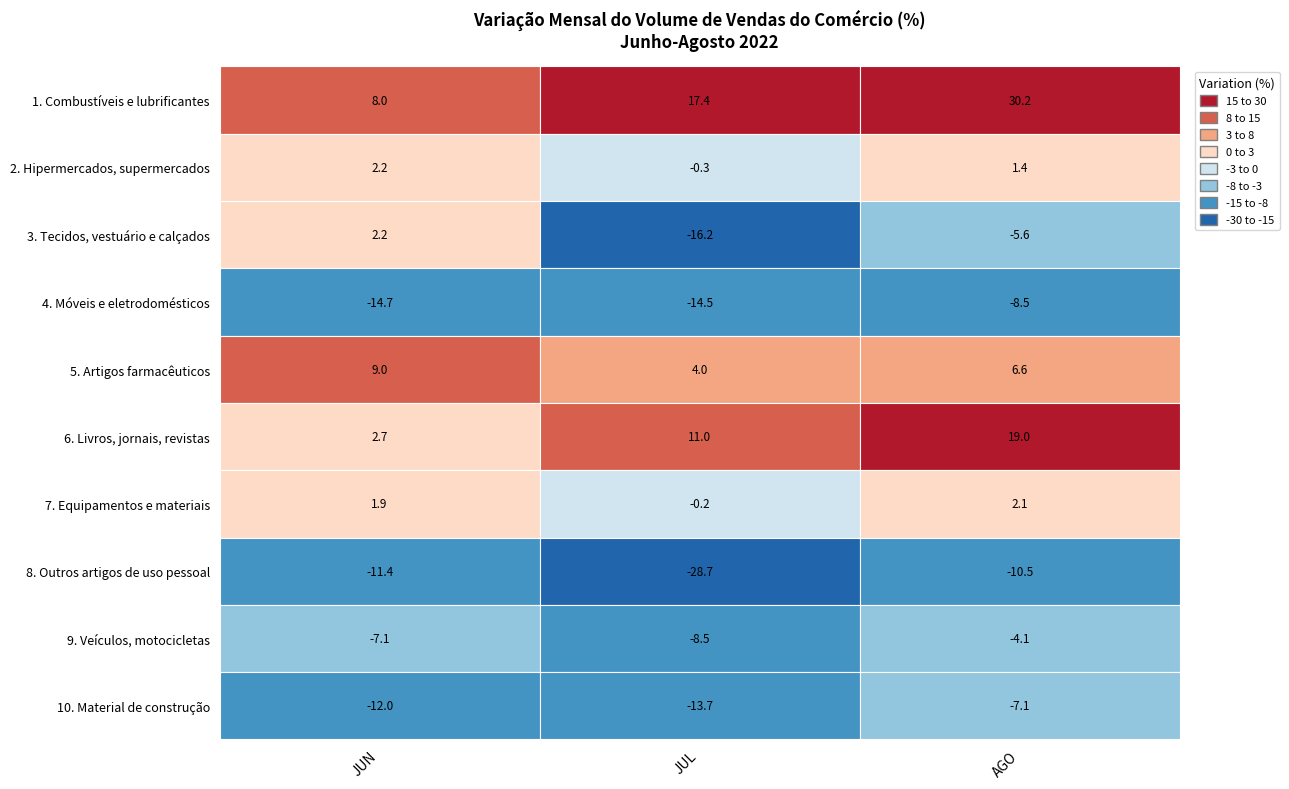

What is the total value across all series at JUL?

-49.7